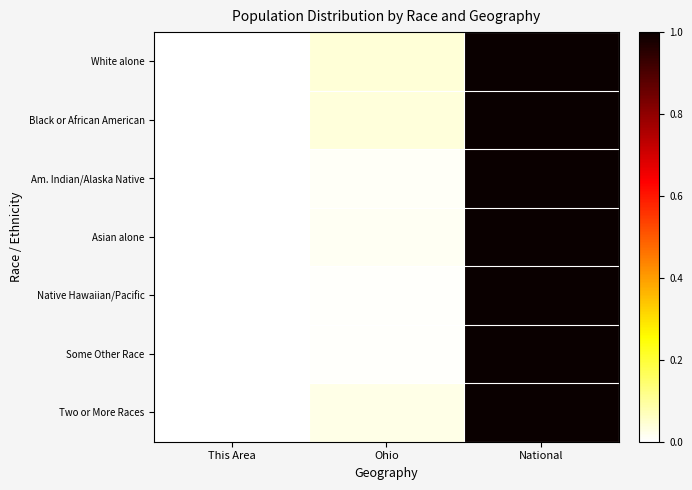

Which series has the largest range (max minus min)?

Asian alone